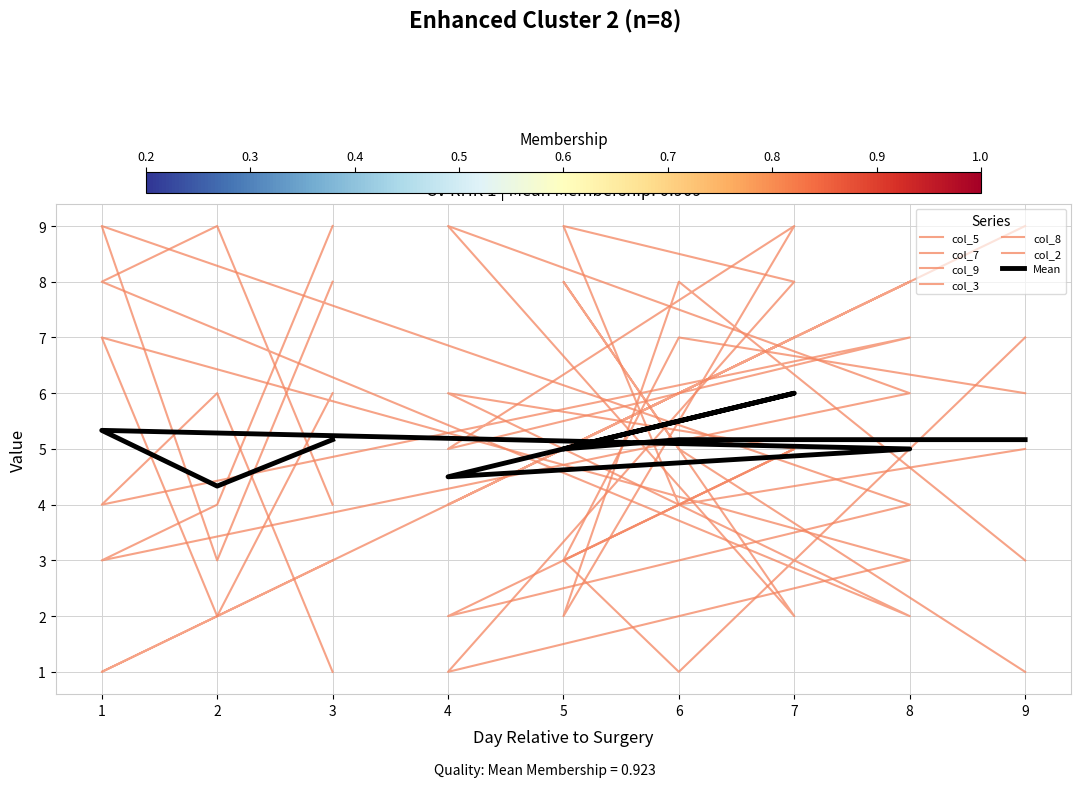

Reading right to left, what are all the values shown in this chart?

col_5: 3=9	2=4	1=3	8=6	4=9	7=2	5=8	6=5	9=1
col_7: 3=8	2=3	1=9	8=4	4=2	7=5	5=3	6=7	9=6
col_9: 3=1	2=6	1=4	8=7	4=5	7=9	5=2	6=8	9=3
col_3: 3=4	2=9	1=8	8=2	4=6	7=5	5=3	6=1	9=7
col_8: 3=6	2=2	1=7	8=3	4=1	7=8	5=9	6=4	9=5
col_2: 3=3	2=2	1=1	8=8	4=4	7=7	5=5	6=6	9=9